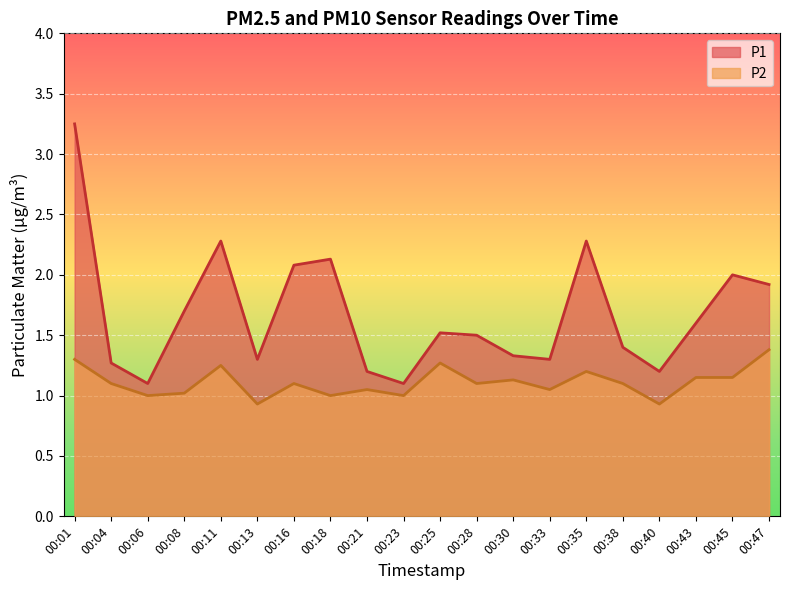

True or false: P1 has more than 0 points higher than both neighbors.

True